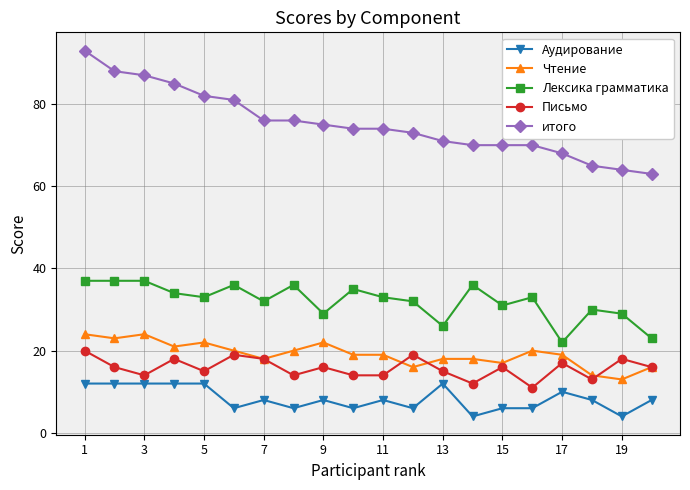

What is the difference between the maximum and second lowest values in the Аудирование series?

8